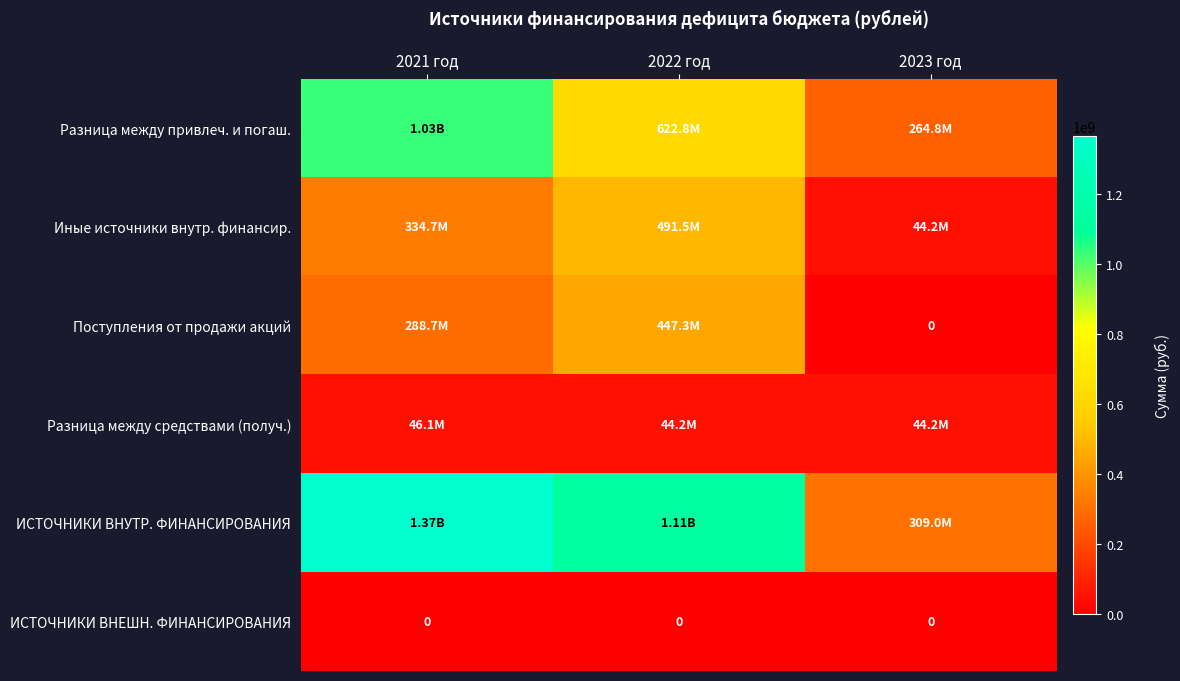

Is the value of Иные источники внутр. финансир. at 2023 год greater than the value of ИСТОЧНИКИ ВНЕШН. ФИНАНСИРОВАНИЯ at 2021 год?

Yes